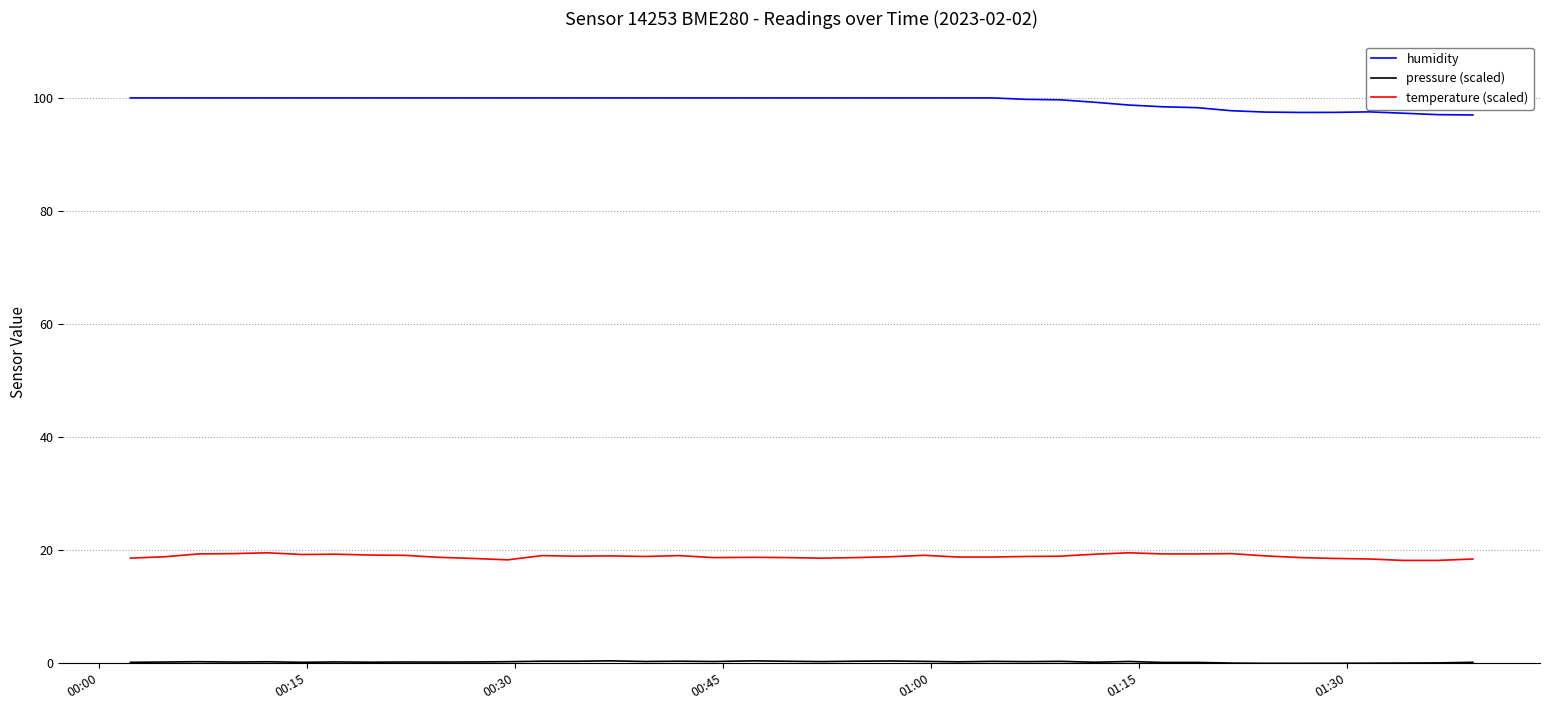

True or false: temperature (scaled) and humidity cross at least once.

False